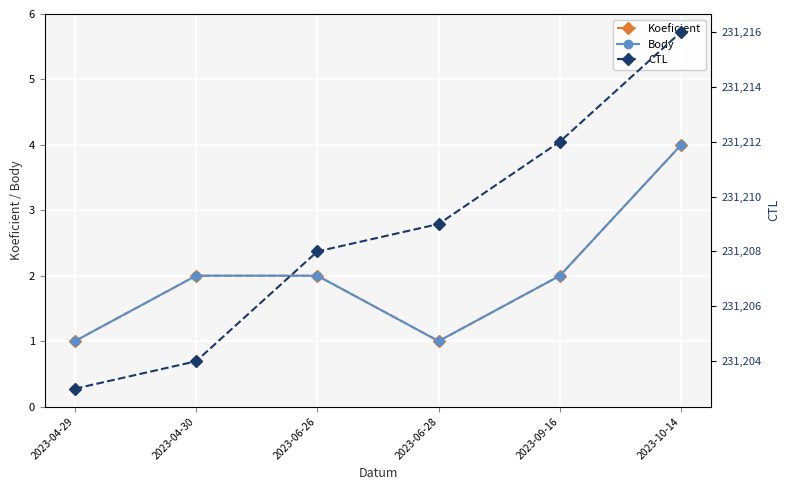

List the labels in order of Body value, smallest first.

2023-04-29, 2023-06-28, 2023-04-30, 2023-06-26, 2023-09-16, 2023-10-14